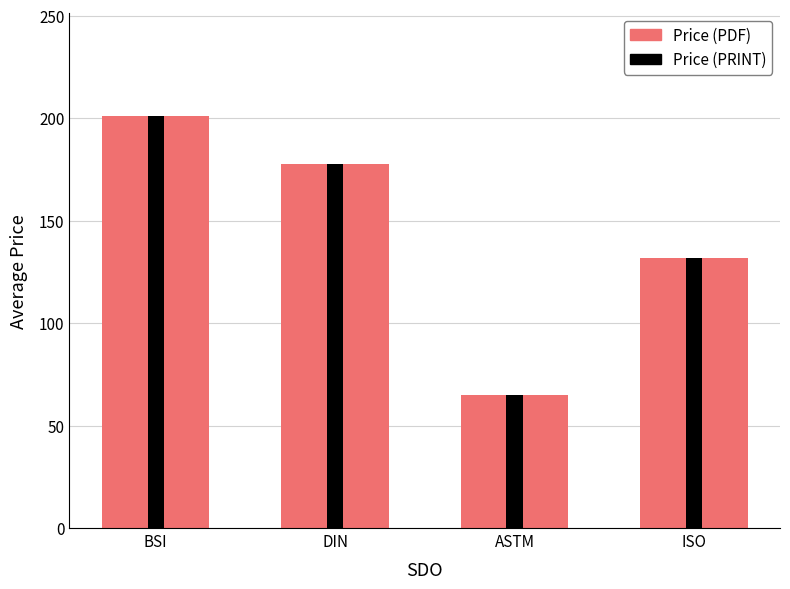

What is the label of the 2nd bar from the left?

DIN